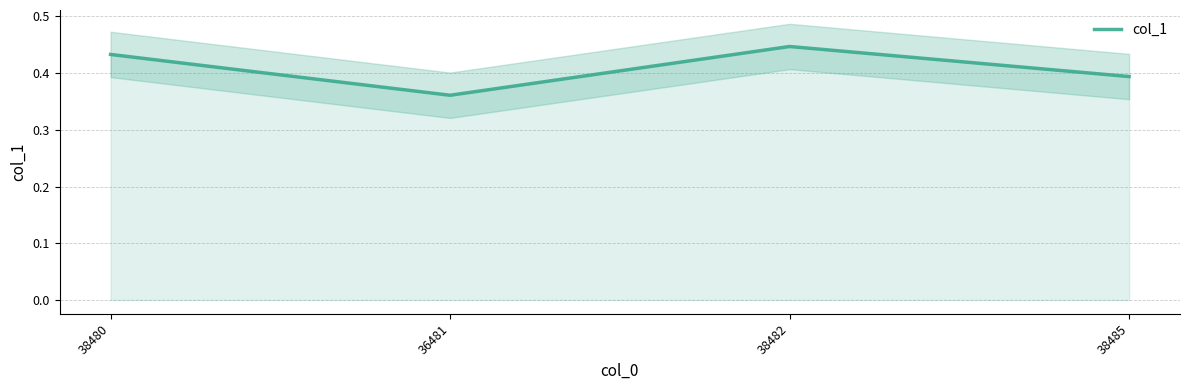

Which label corresponds to the smallest value in the chart?

36481